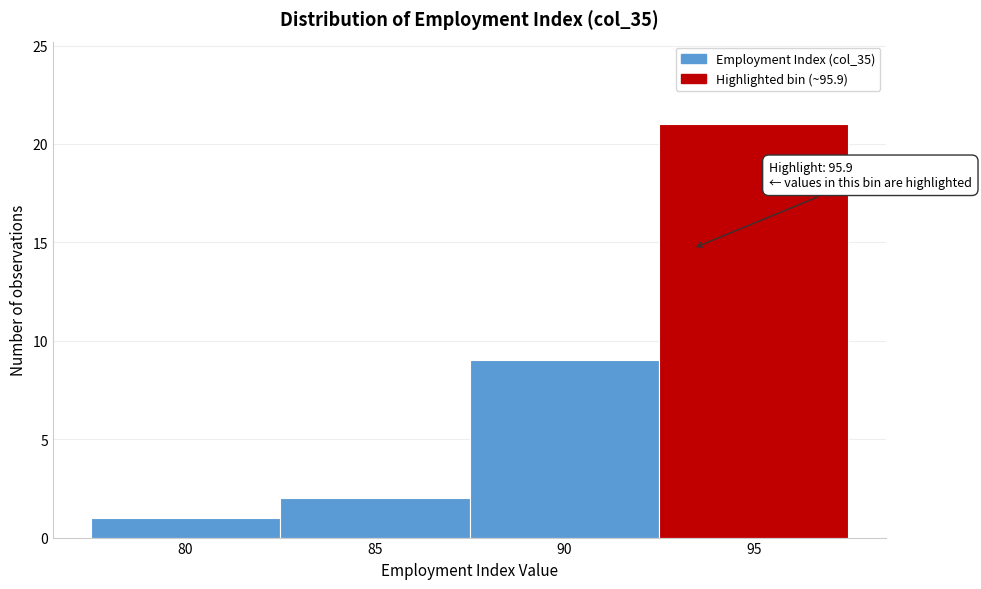

Reading left to right, list all the values displayed in this chart.

80=1	85=2	90=9	95=21